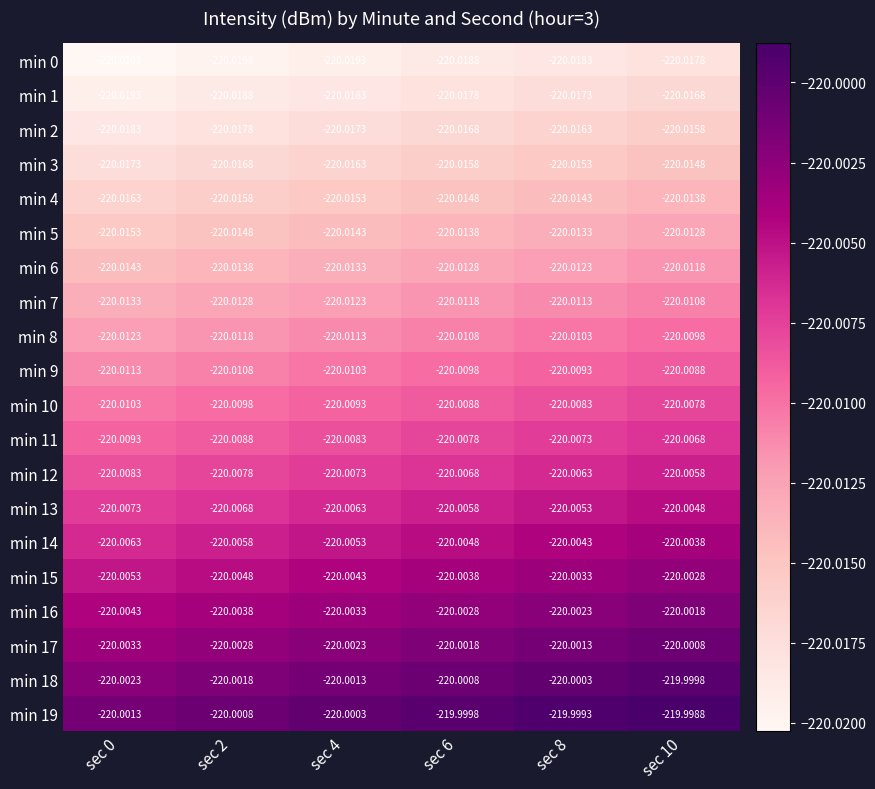

At which category is the sum across all series the highest?

sec 10